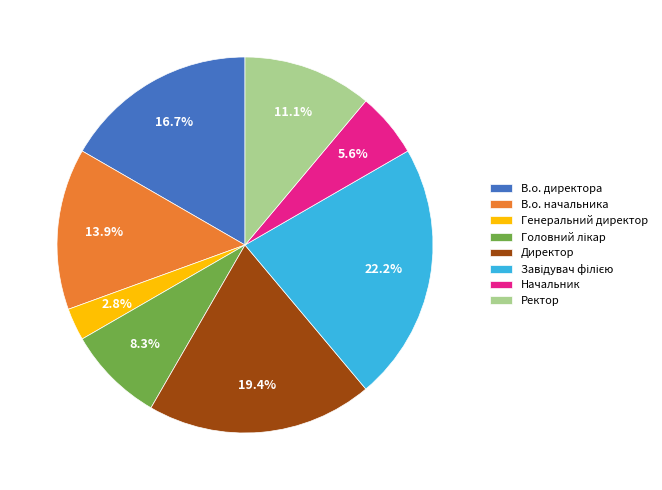

Does any single category account for the majority?

No